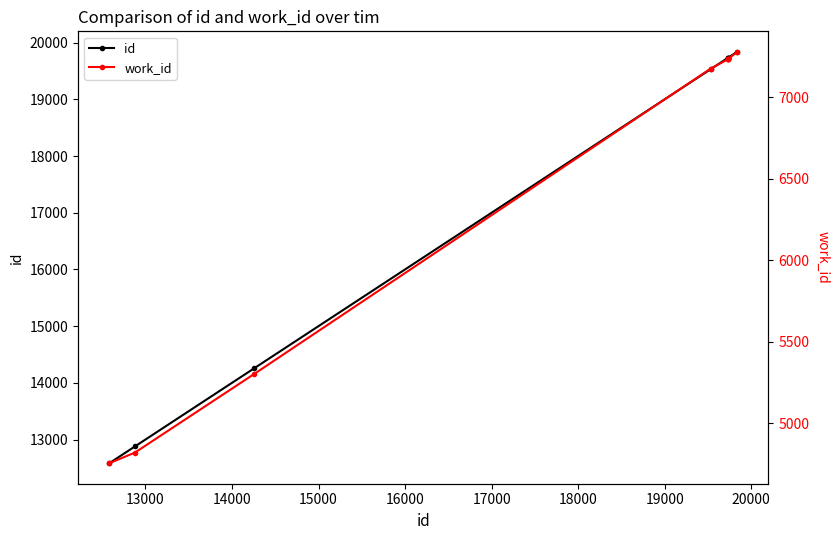

What is the sum of all work_id values?

58275